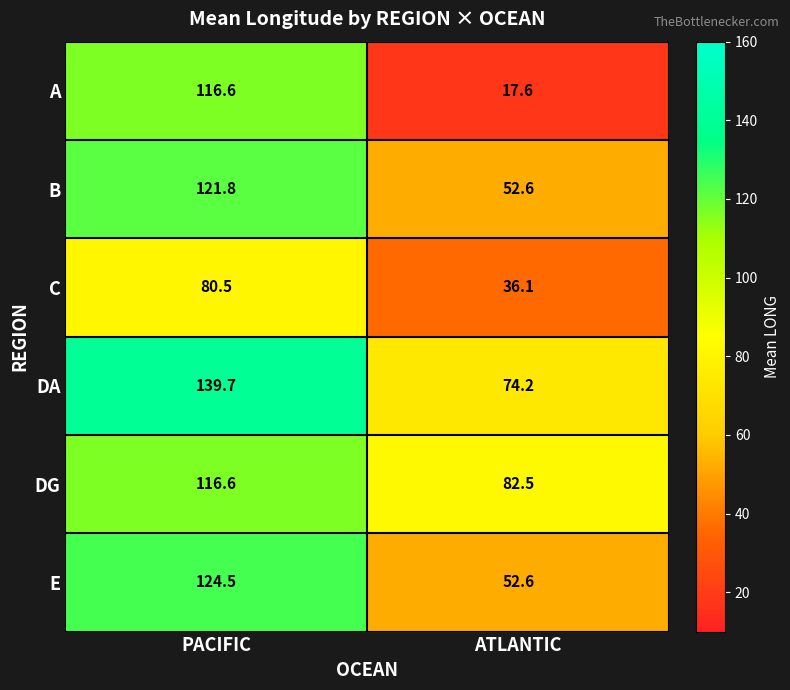

What is the sum of the C values at ATLANTIC and PACIFIC?

116.6